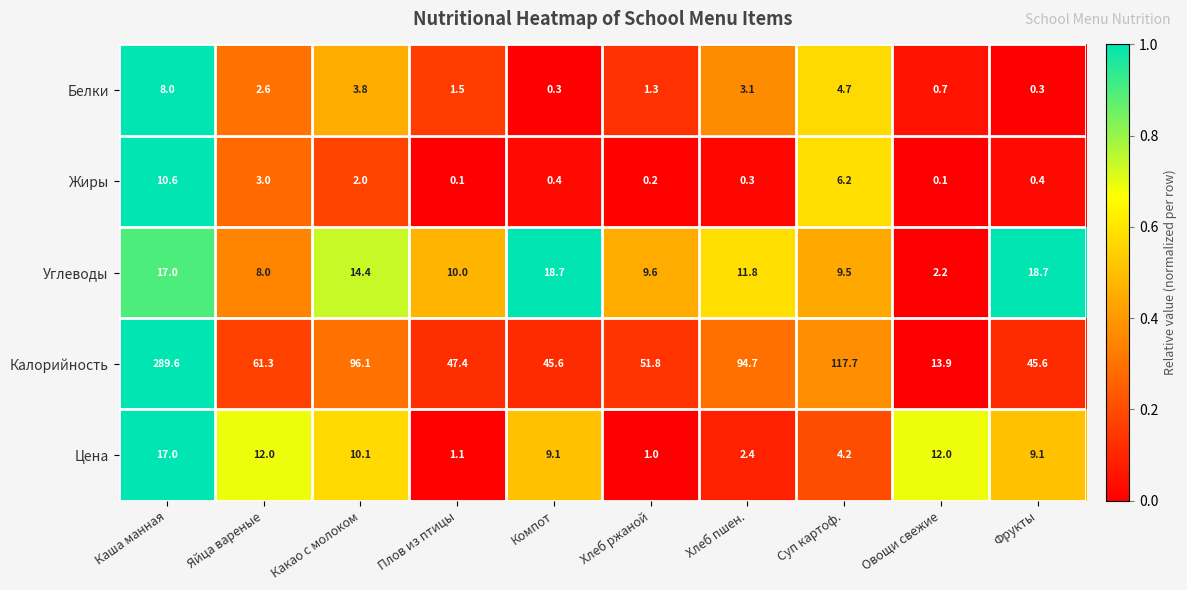

What is the sum of all Калорийность values?

863.7